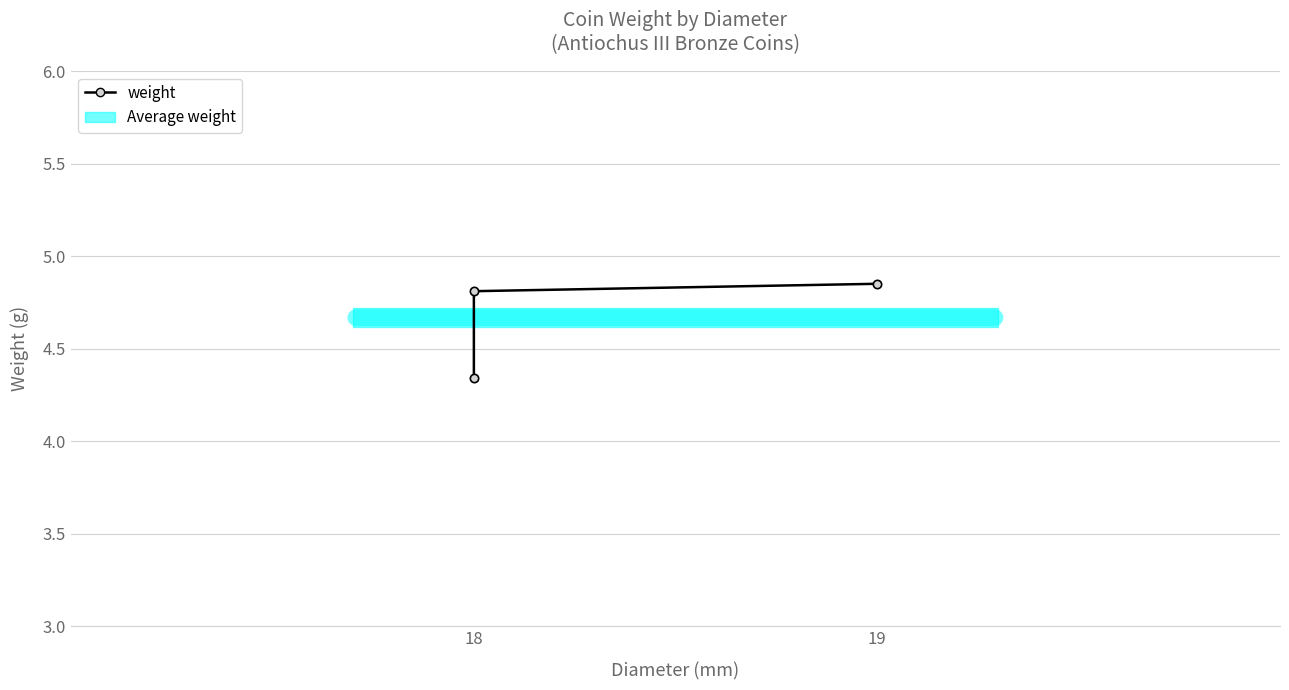

Count the values in the range 4 to 5.

3